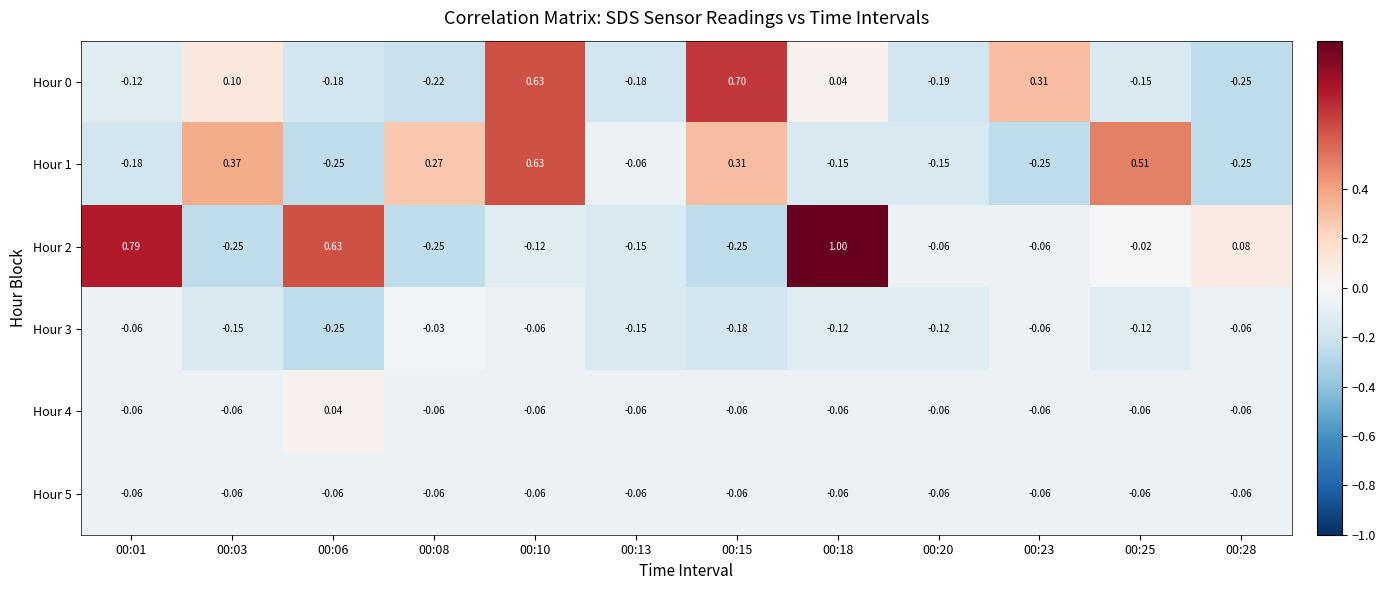

Which series changed the most between 00:01 and 00:13?

Hour 2